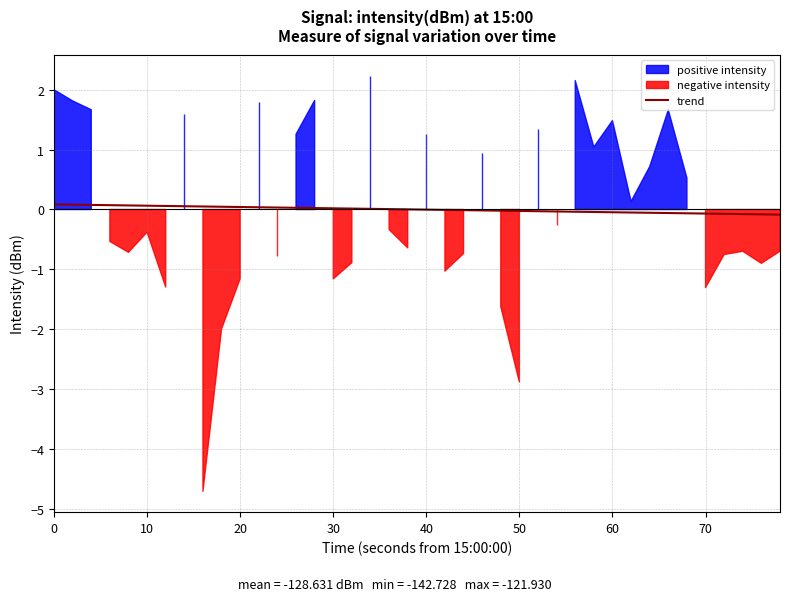

Reading left to right, extract all data points from this chart.

0.1	0.1	0.1	0.1	0.1	0.1	0.1	0.1	0.1	0.0	0.0	0.0	0.0	0.0	0.0	0.0	0.0	0.0	0.0	0.0	-0.0	-0.0	-0.0	-0.0	-0.0	-0.0	-0.0	-0.0	-0.0	-0.0	-0.0	-0.1	-0.1	-0.1	-0.1	-0.1	-0.1	-0.1	-0.1	-0.1